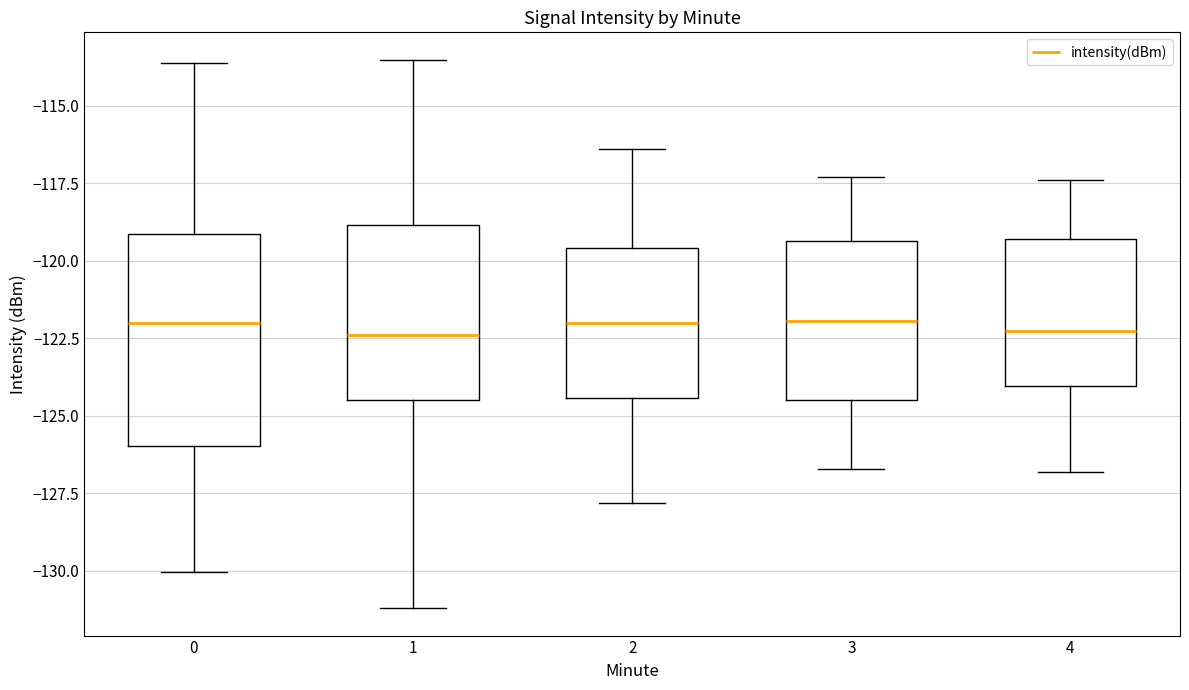

Comparing the boxes themselves (not the whiskers), which one is the tallest?

0